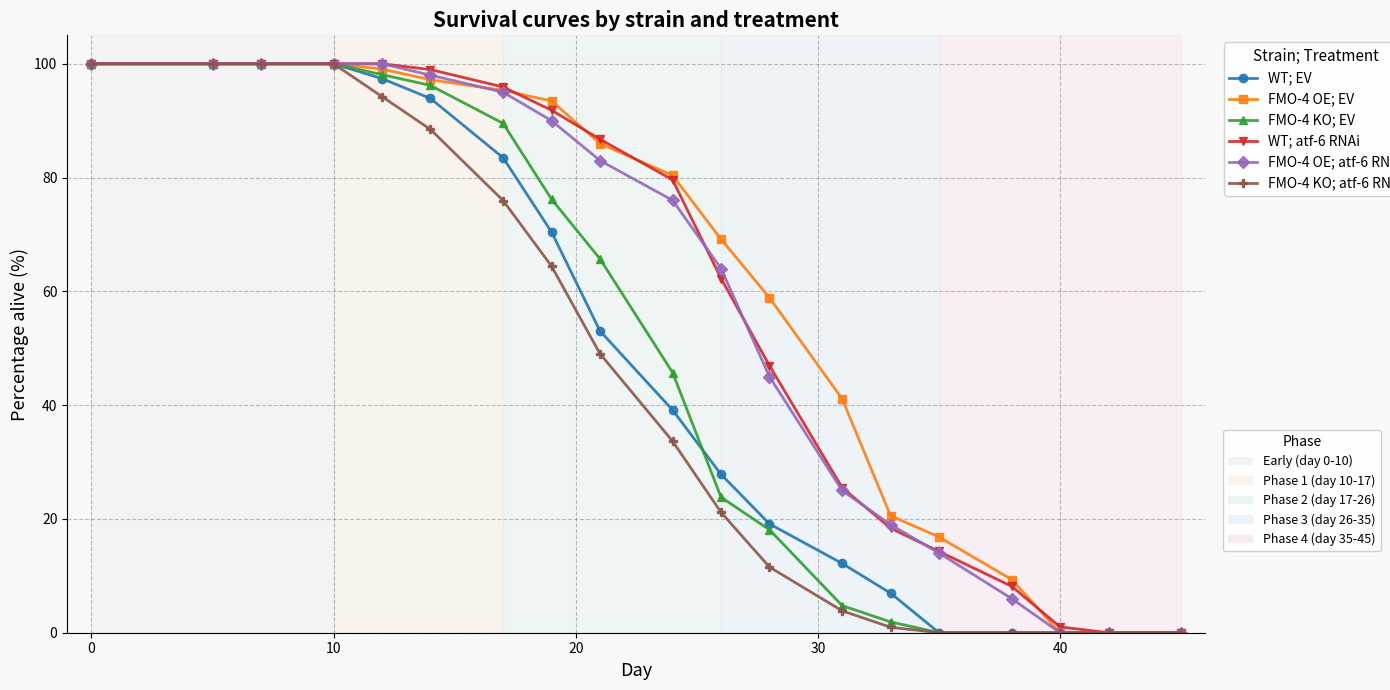

What is the maximum value shown in the chart?

100.0